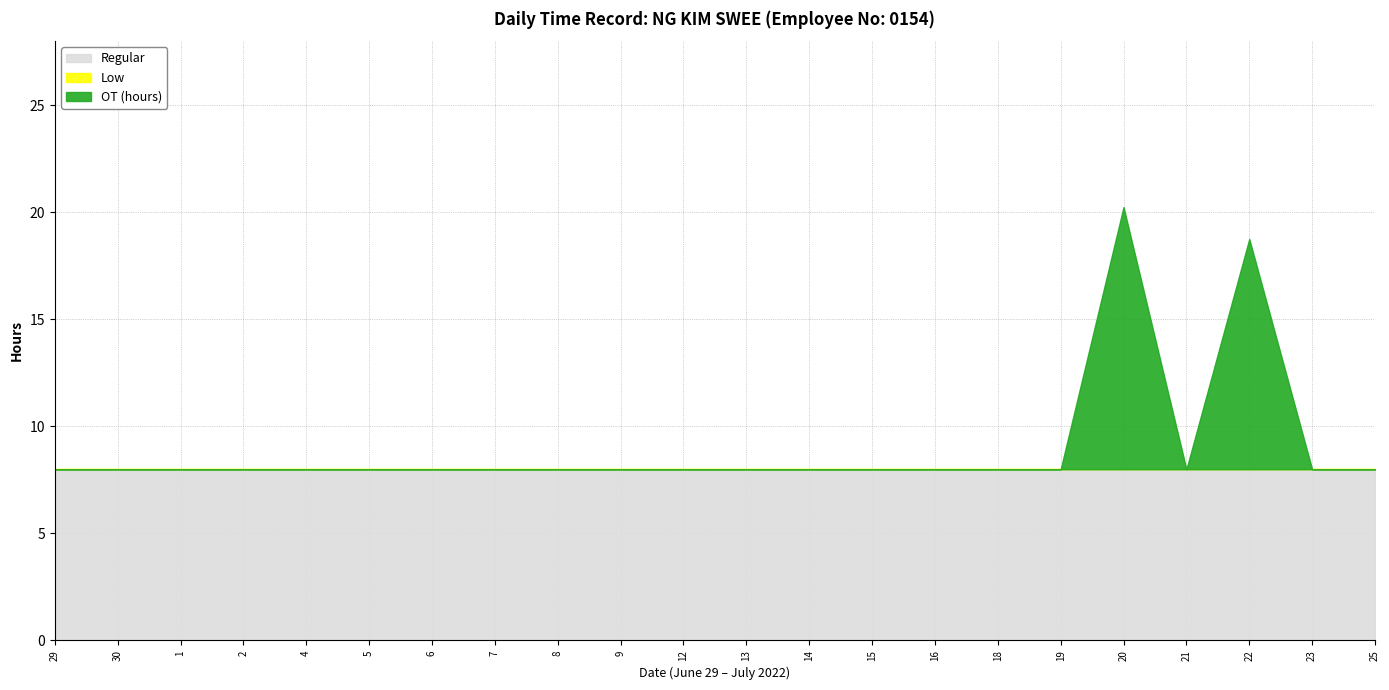

Is it true that Low equals 0.0 at 21?

True